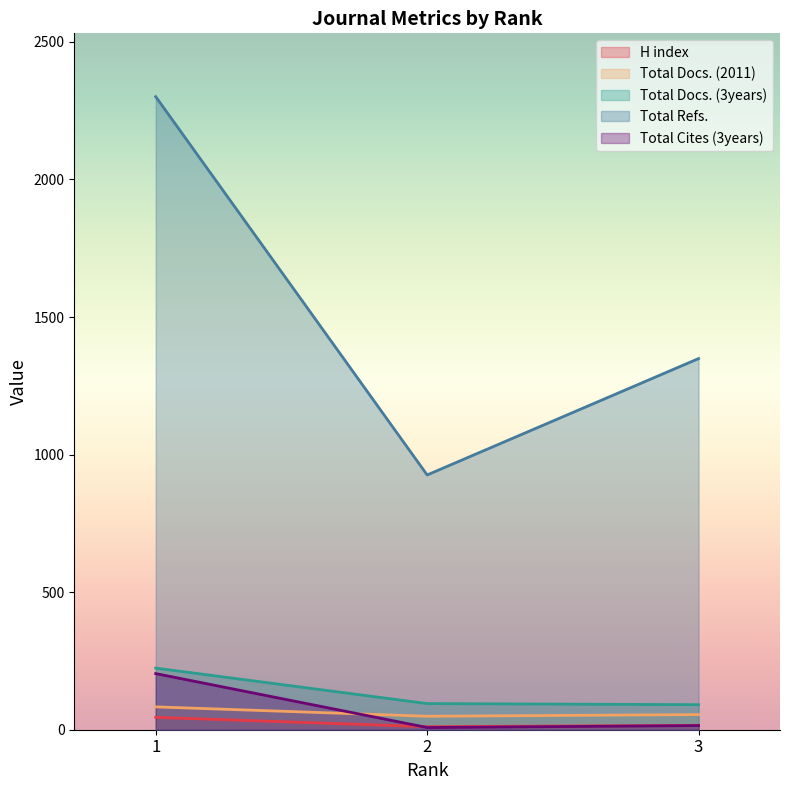

What is the average value of the H index series?

24